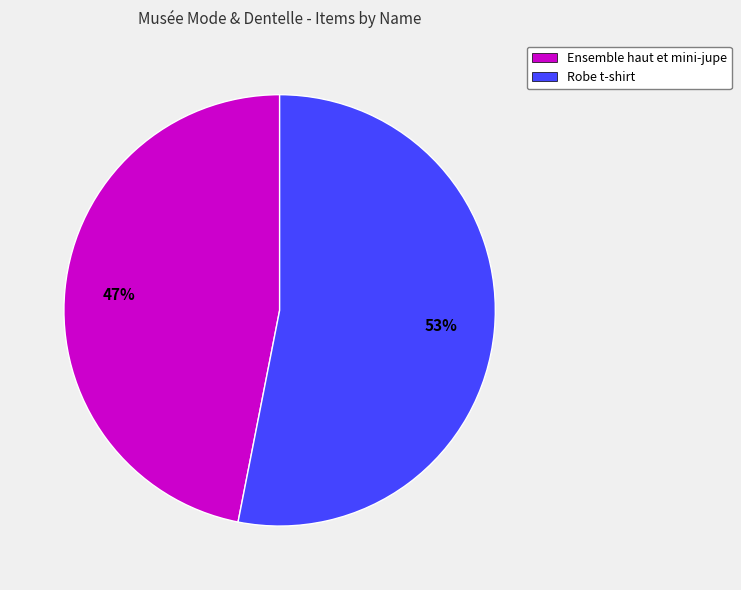

Which category has the biggest portion of the pie?

Robe t-shirt